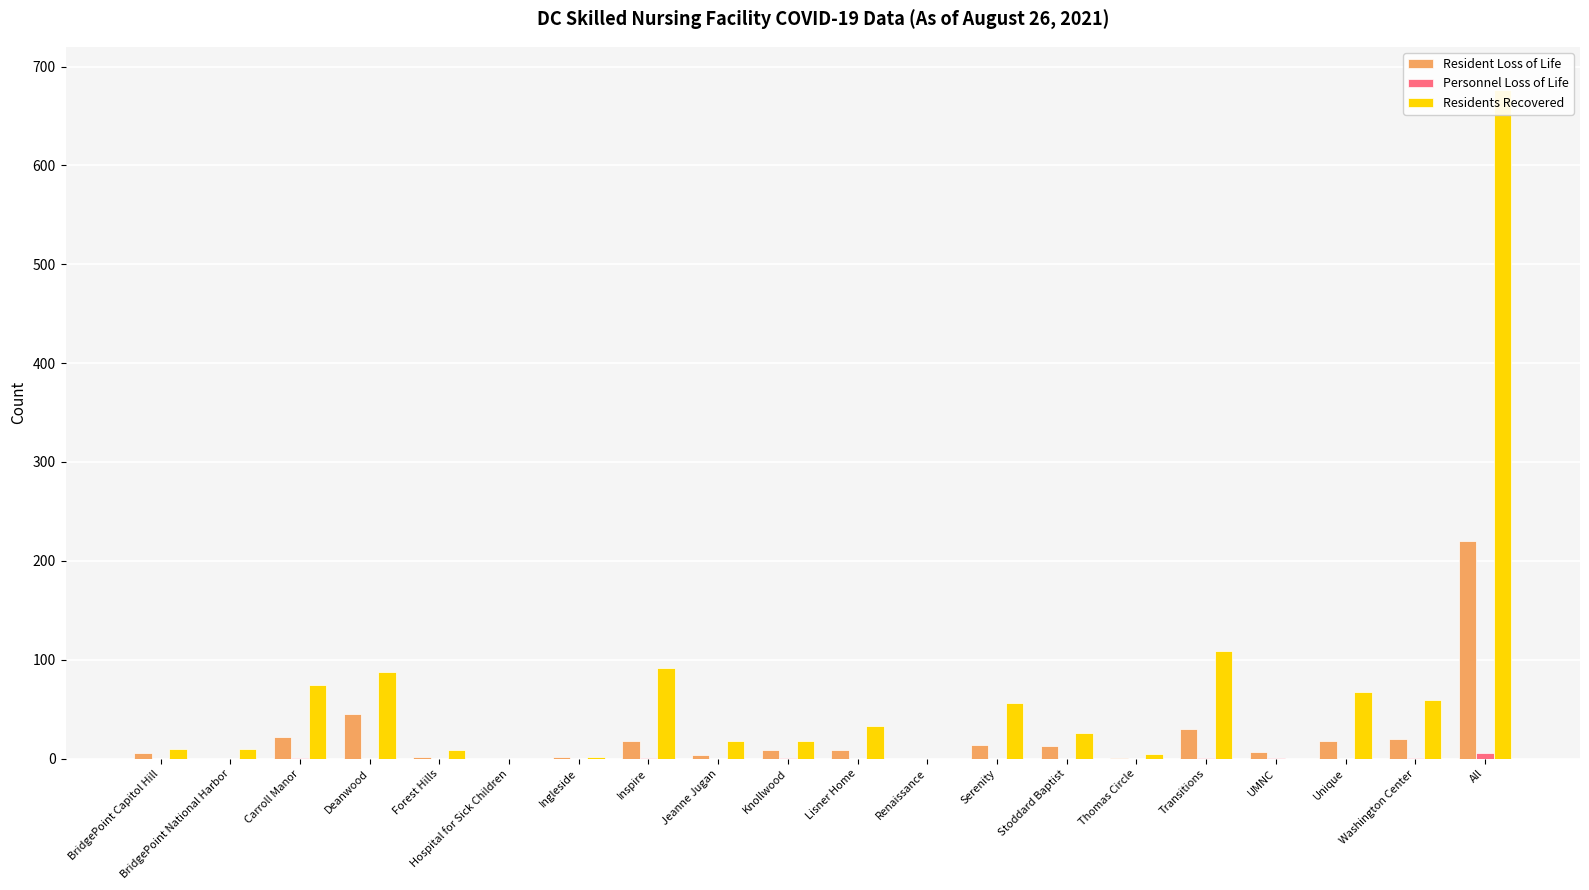

Does the chart contain any negative values?

No